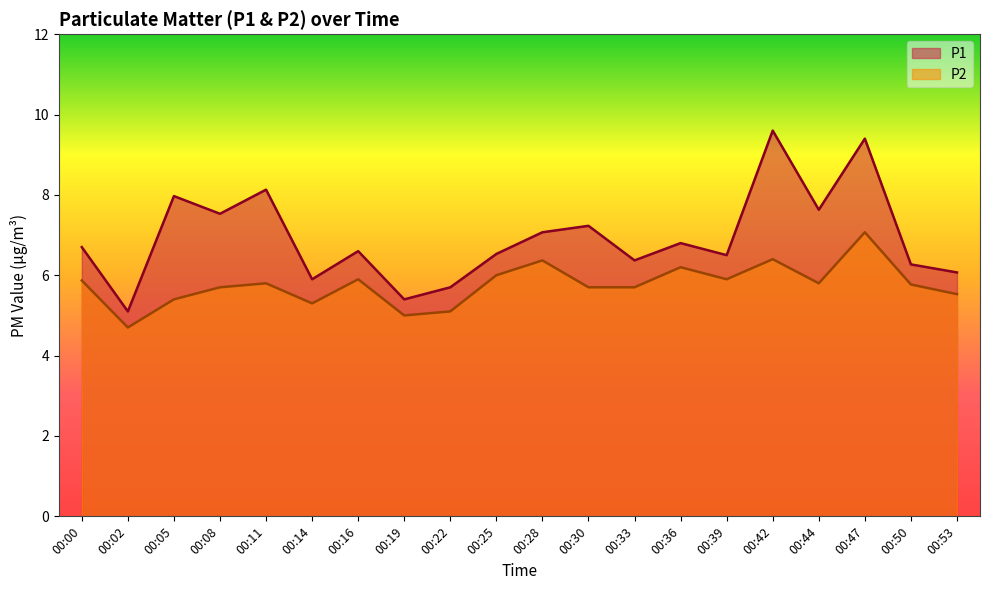

What is the sum of all P1 values?

138.5